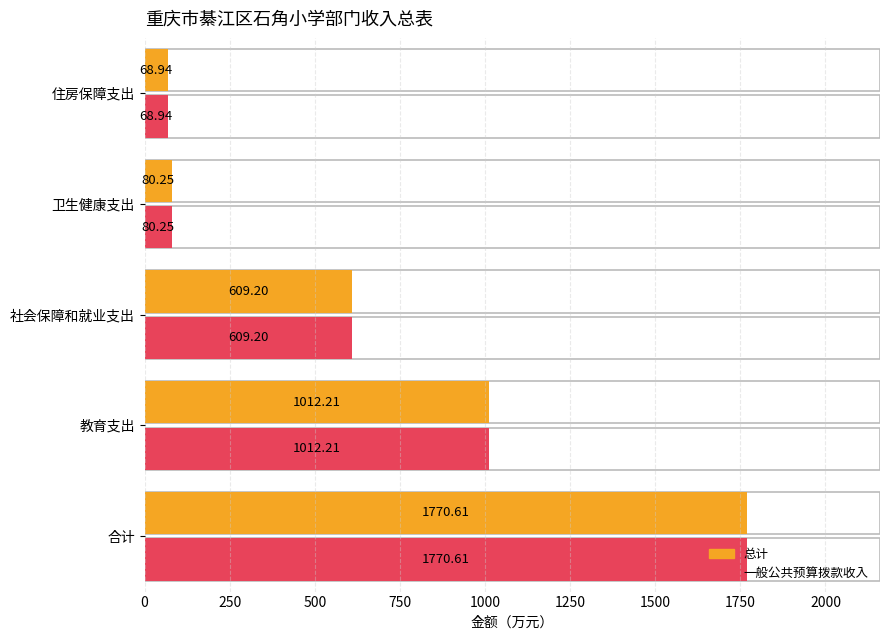

Which series has the largest range (max minus min)?

总计